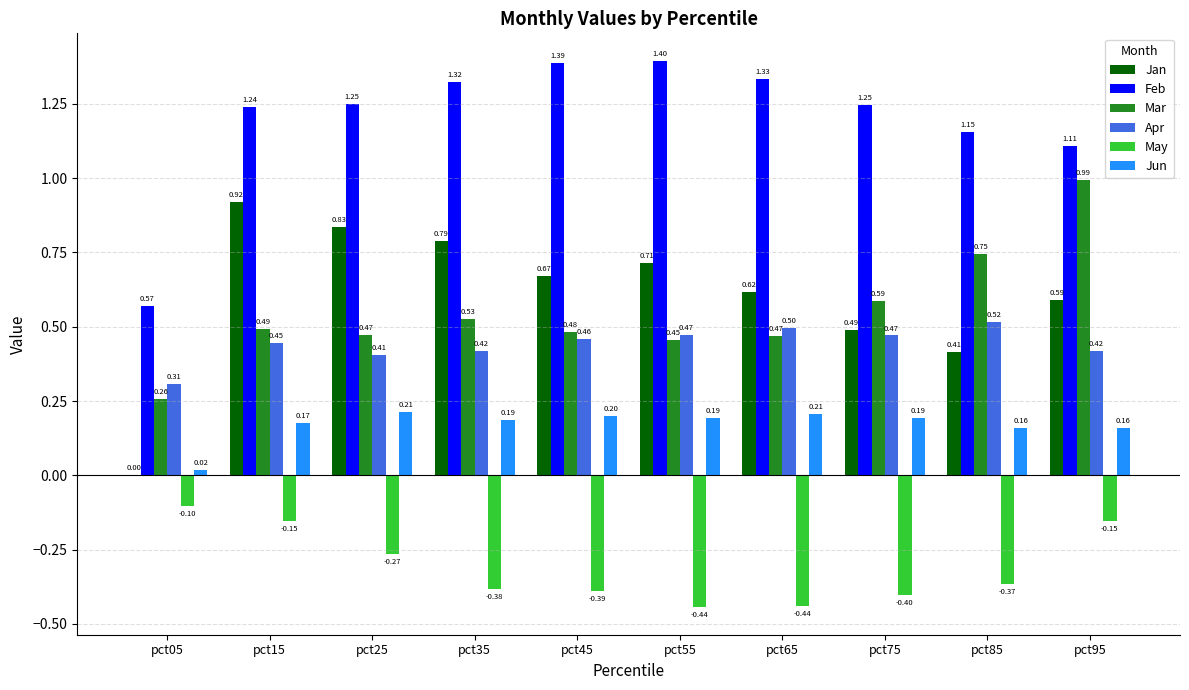

Read the Feb value at pct55.

1.4